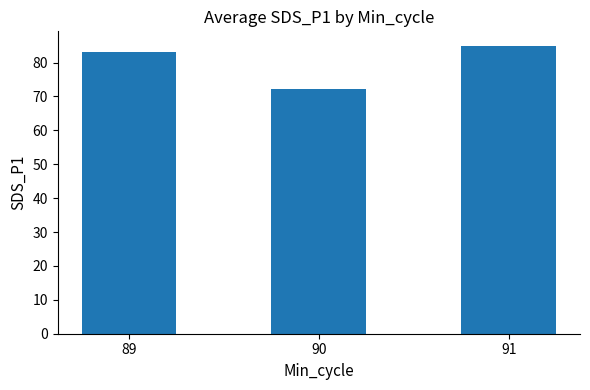

True or false: the data shows 72.1 at 90.

True